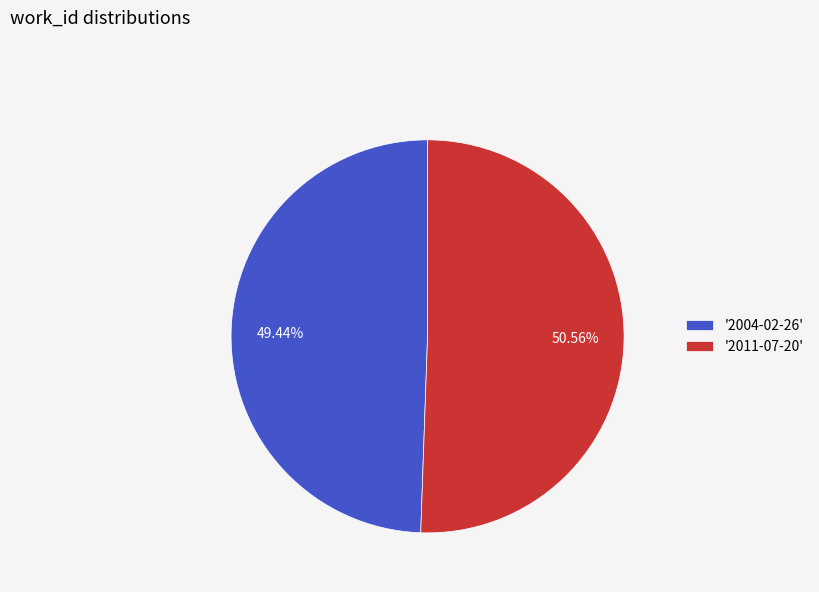

Which category accounts for the majority?

'2011-07-20'